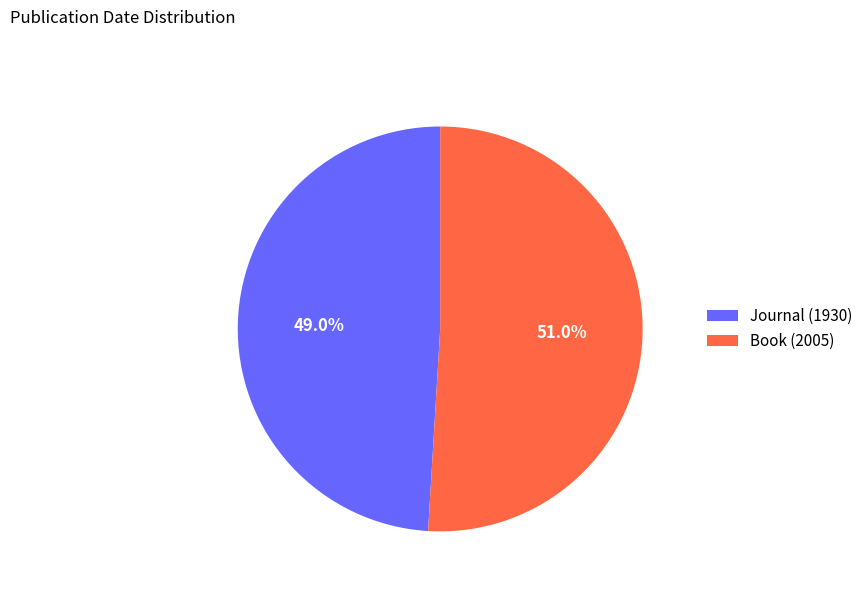

Combined, what portion of the pie is Book (2005) and Journal (1930)?

100.0%